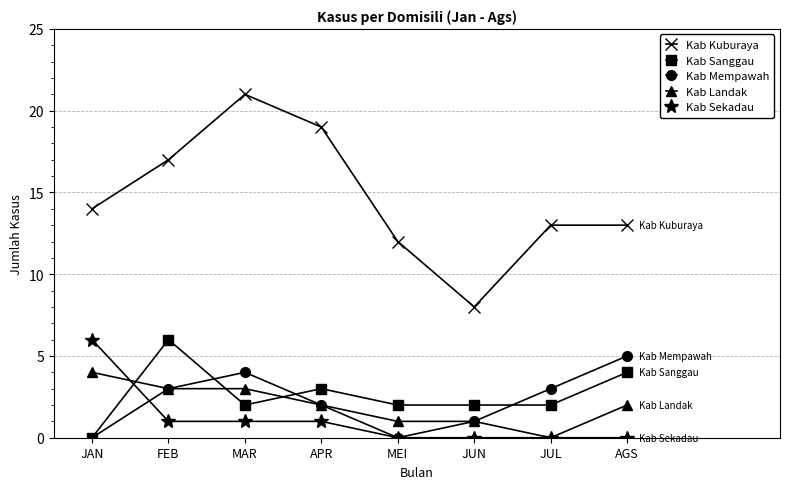

The value of Kab Landak at AGS is 2. True or false?

True